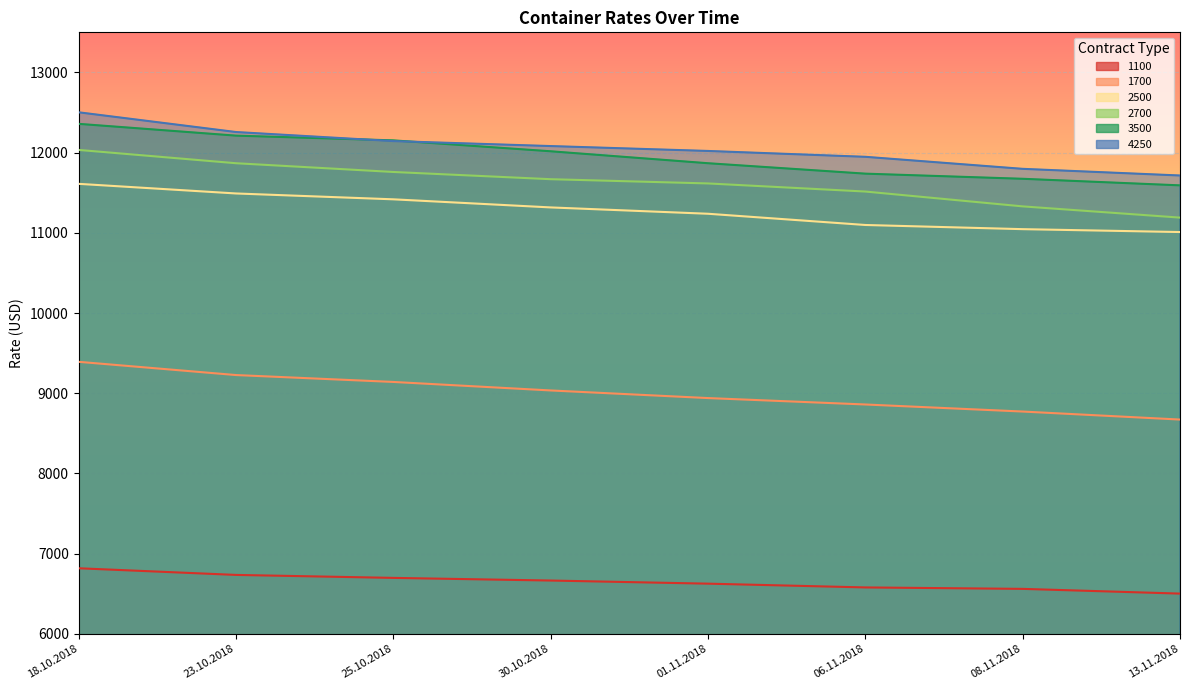

Reading left to right, list all the values displayed in this chart.

1100: 18.10.2018=6818	23.10.2018=6735	25.10.2018=6698	30.10.2018=6665	01.11.2018=6626	06.11.2018=6579	08.11.2018=6561	13.11.2018=6502
1700: 18.10.2018=9392	23.10.2018=9227	25.10.2018=9141	30.10.2018=9035	01.11.2018=8940	06.11.2018=8860	08.11.2018=8772	13.11.2018=8672
2500: 18.10.2018=11611	23.10.2018=11491	25.10.2018=11418	30.10.2018=11317	01.11.2018=11238	06.11.2018=11098	08.11.2018=11046	13.11.2018=11010
2700: 18.10.2018=12034	23.10.2018=11868	25.10.2018=11759	30.10.2018=11669	01.11.2018=11616	06.11.2018=11515	08.11.2018=11330	13.11.2018=11190
3500: 18.10.2018=12359	23.10.2018=12212	25.10.2018=12153	30.10.2018=12017	01.11.2018=11868	06.11.2018=11738	08.11.2018=11674	13.11.2018=11592
4250: 18.10.2018=12503	23.10.2018=12257	25.10.2018=12144	30.10.2018=12082	01.11.2018=12021	06.11.2018=11948	08.11.2018=11798	13.11.2018=11715